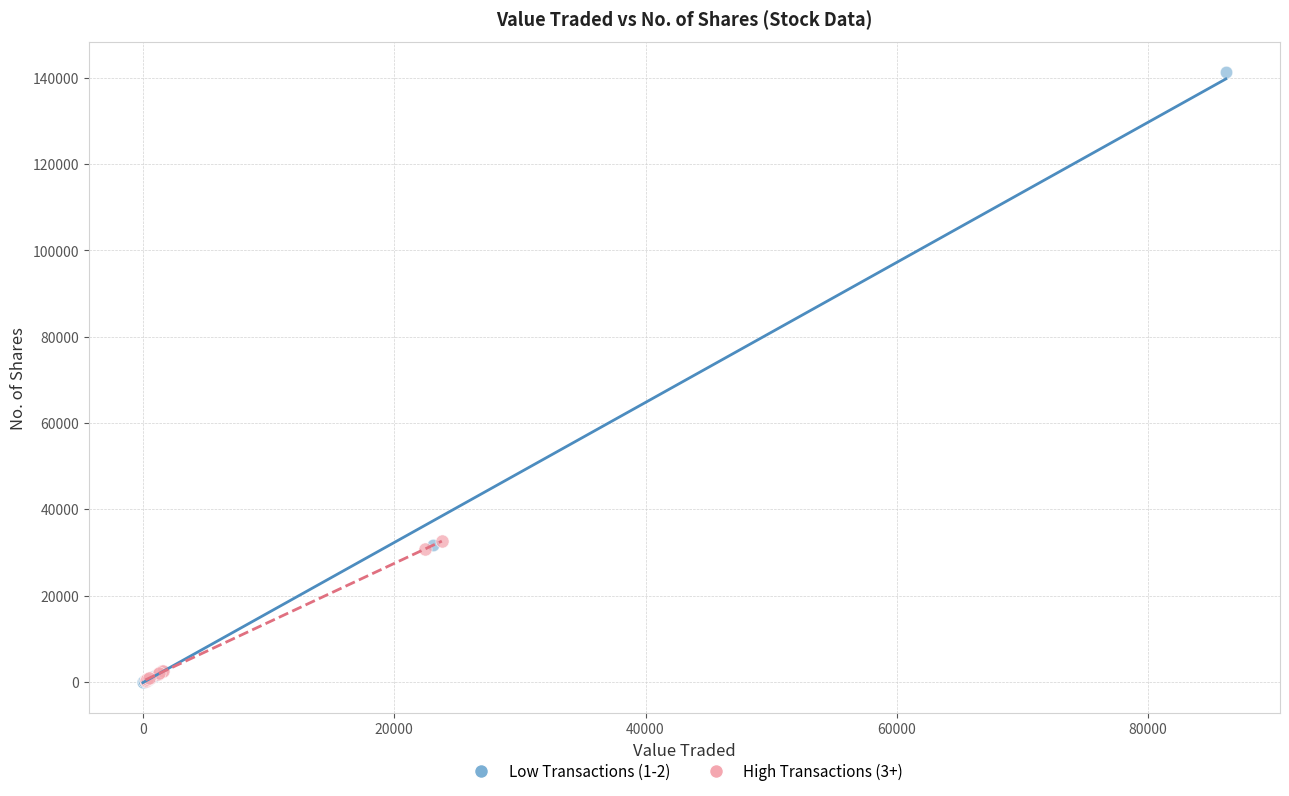

Which series contains the highest Y value?

Low Transactions (1-2)